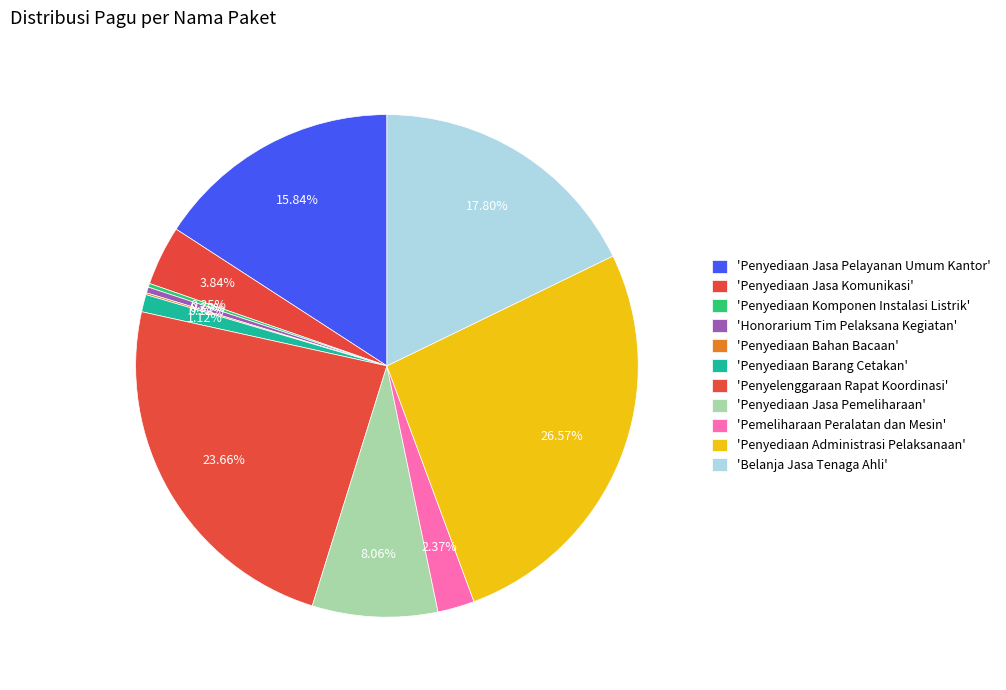

Which category has the smallest portion of the pie?

Penyediaan Bahan Bacaan